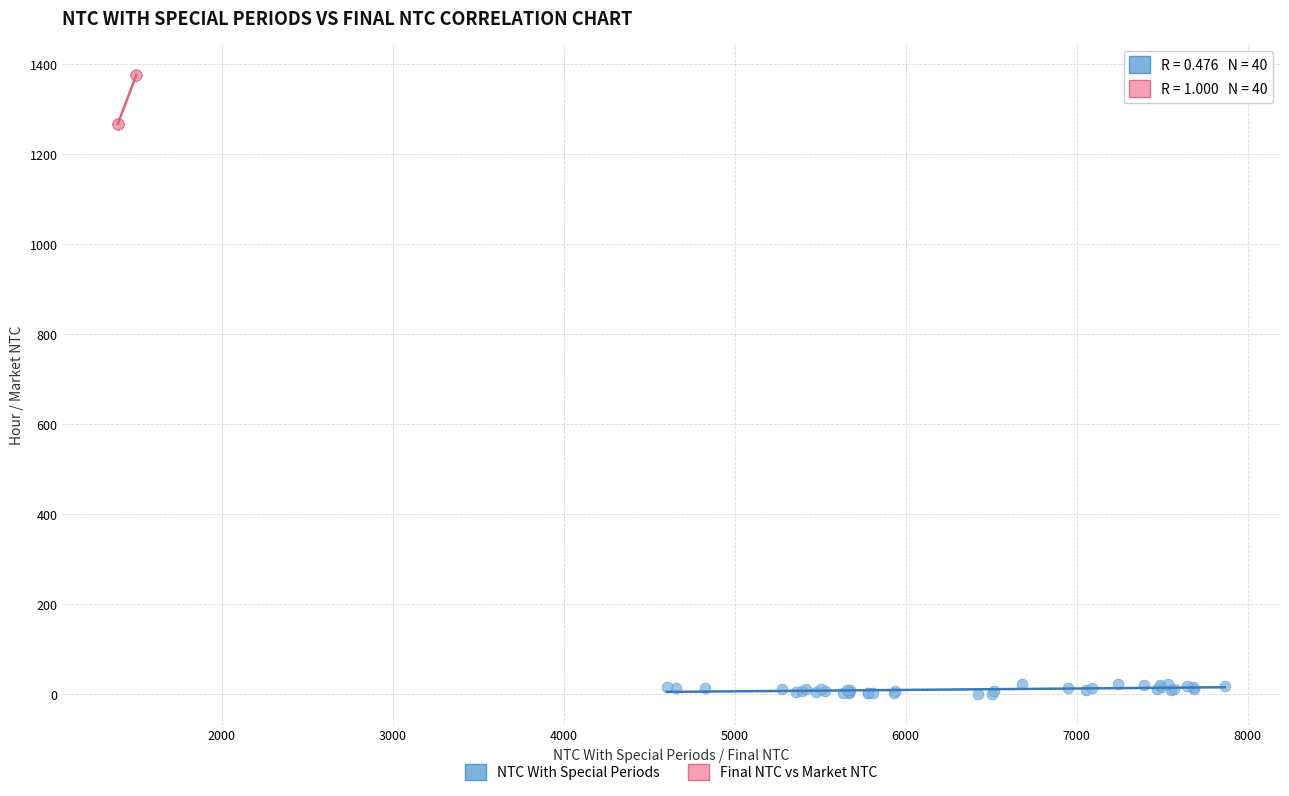

Which series contains the lowest Y value?

NTC With Special Periods